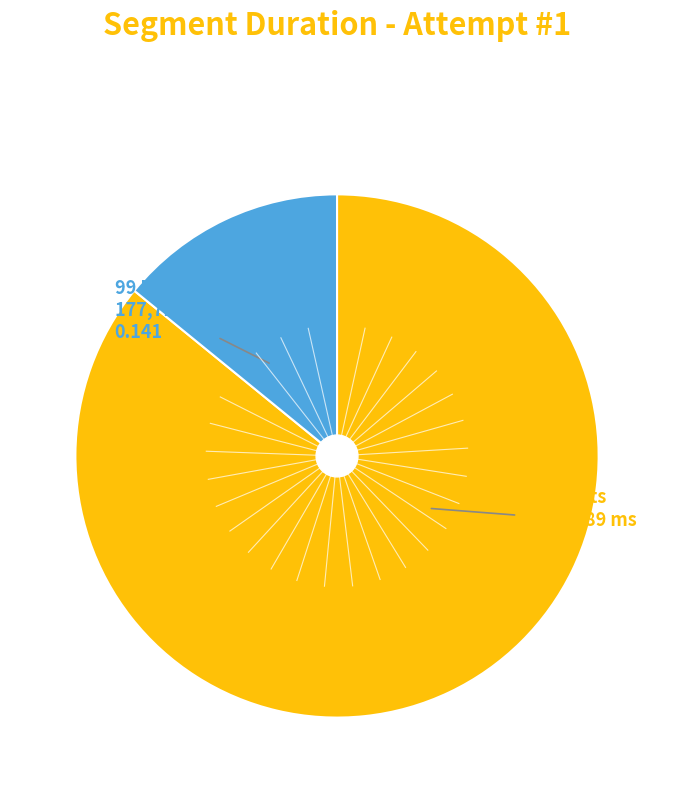

Is there a majority slice in this chart?

Yes